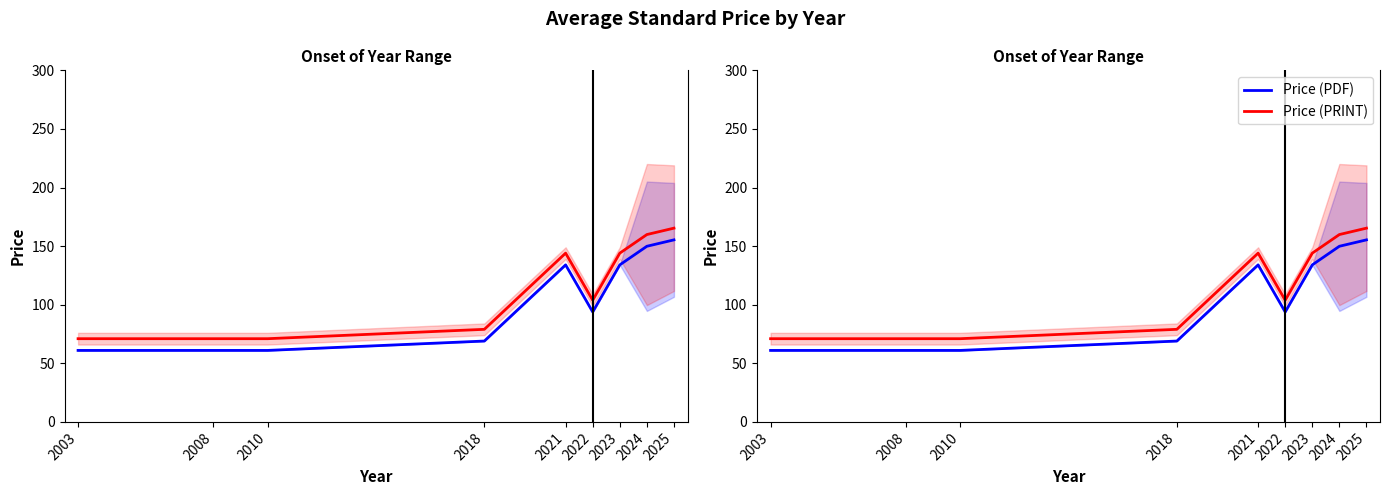

At which label does Price (PRINT) first exceed 103?

2021